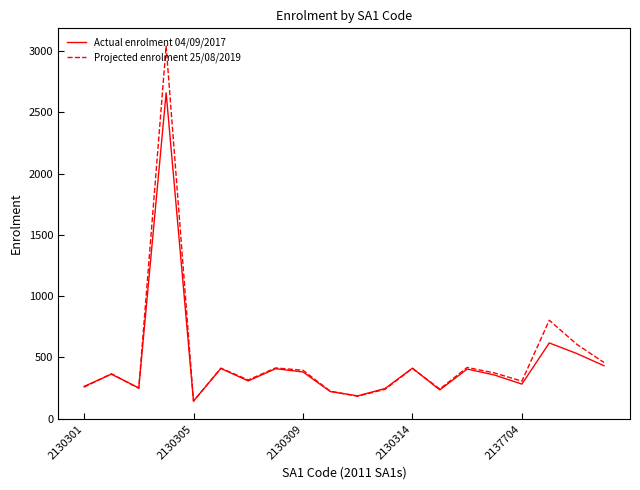

Which series has the widest spread of values?

Projected enrolment 25/08/2019